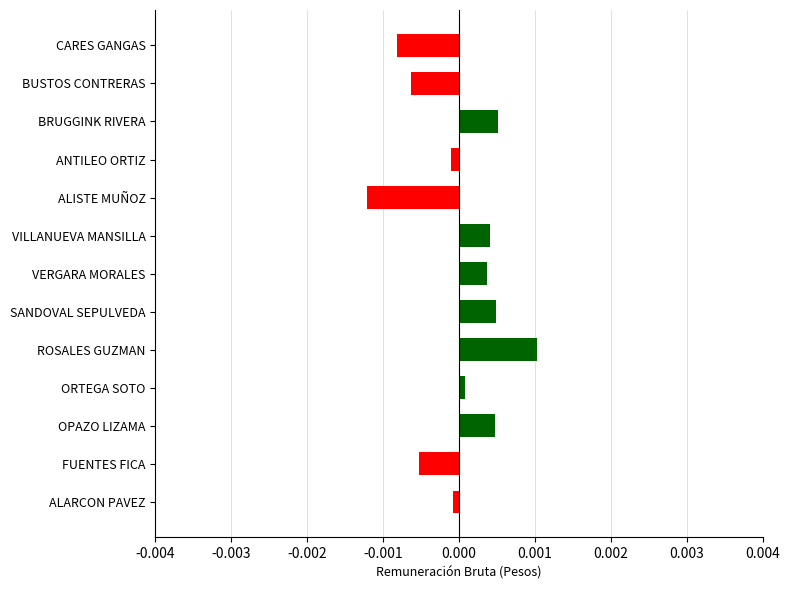

How many categories are shown in the chart?

13